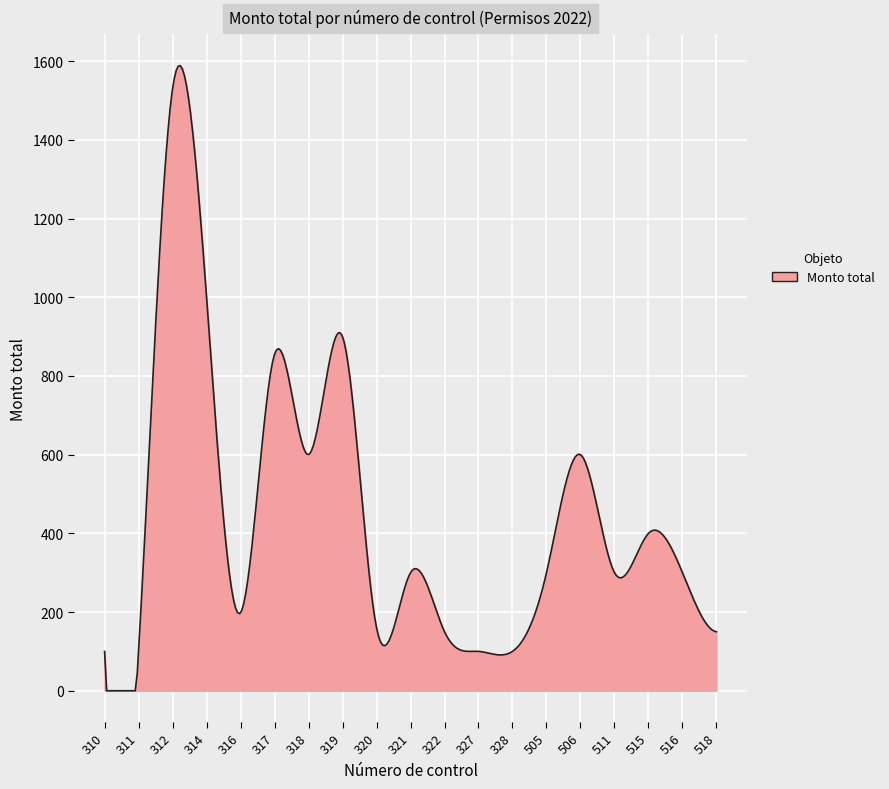

What is the greatest value displayed?

1588.4